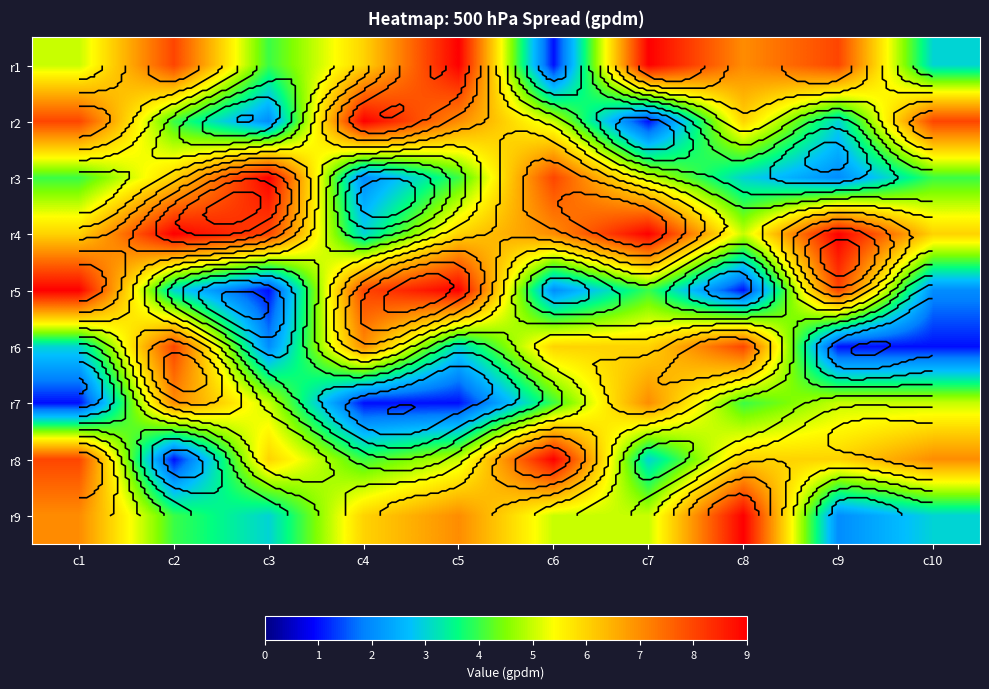

Rank the series by their maximum value, from lowest to highest.

r7, r6, r1, r2, r3, r4, r5, r8, r9